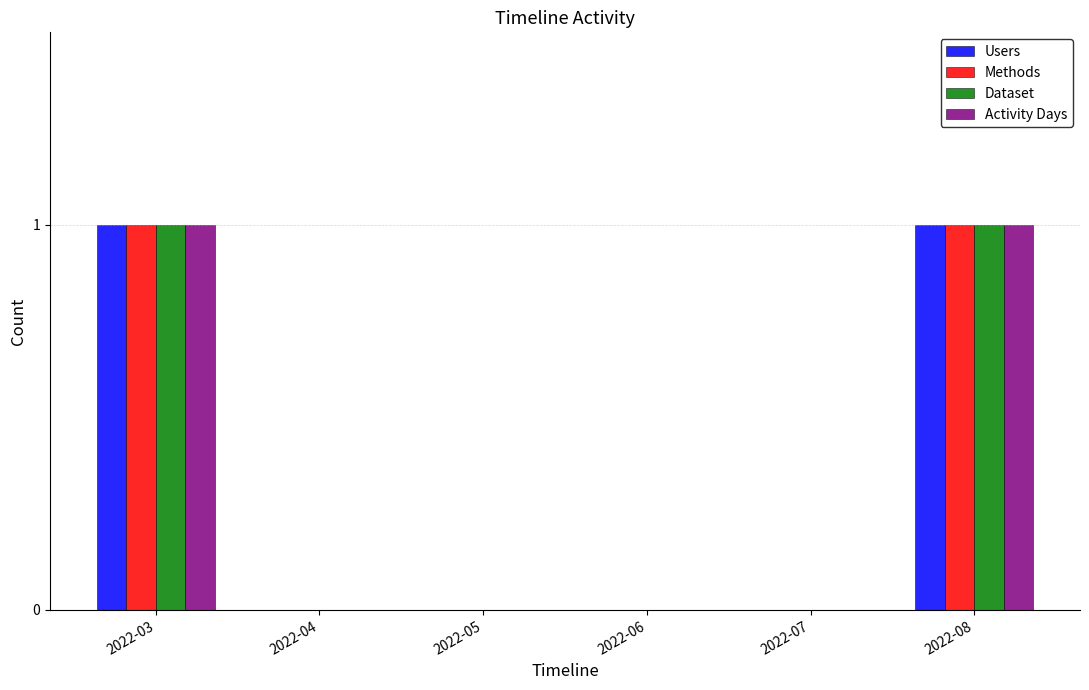

Is it true that Users equals 0 at 2022-05?

True